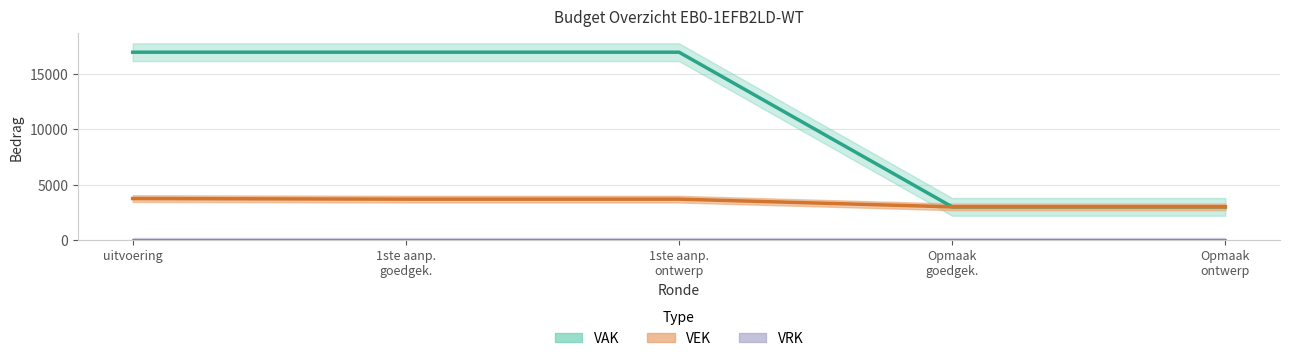

Which series has the largest total across all categories?

VAK